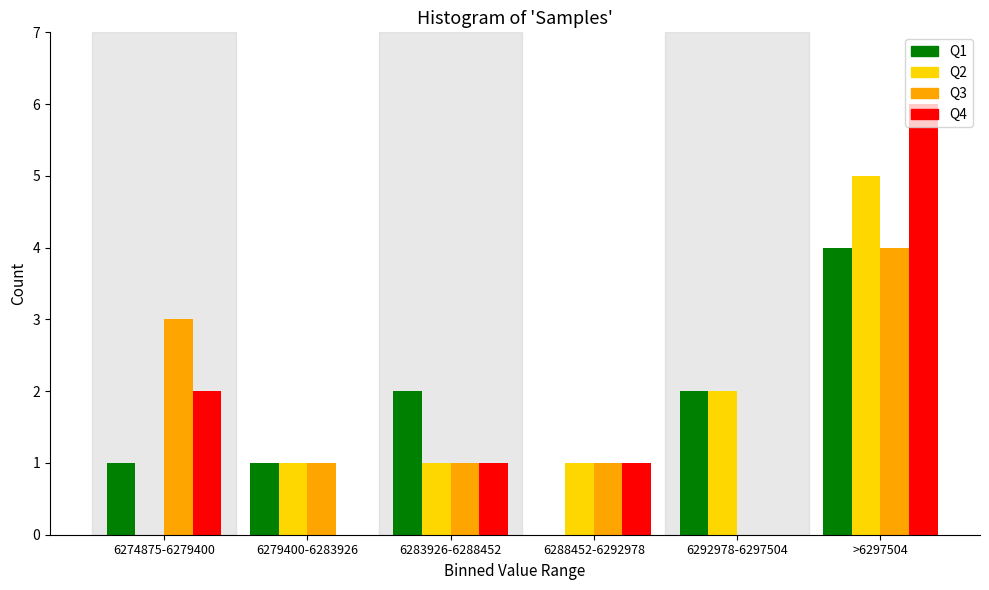

Reading left to right, what are all the values shown in this chart?

Q1: 6274875-6279400=1	6279400-6283926=1	6283926-6288452=2	6288452-6292978=0	6292978-6297504=2	>6297504=4
Q2: 6274875-6279400=0	6279400-6283926=1	6283926-6288452=1	6288452-6292978=1	6292978-6297504=2	>6297504=5
Q3: 6274875-6279400=3	6279400-6283926=1	6283926-6288452=1	6288452-6292978=1	6292978-6297504=0	>6297504=4
Q4: 6274875-6279400=2	6279400-6283926=0	6283926-6288452=1	6288452-6292978=1	6292978-6297504=0	>6297504=6